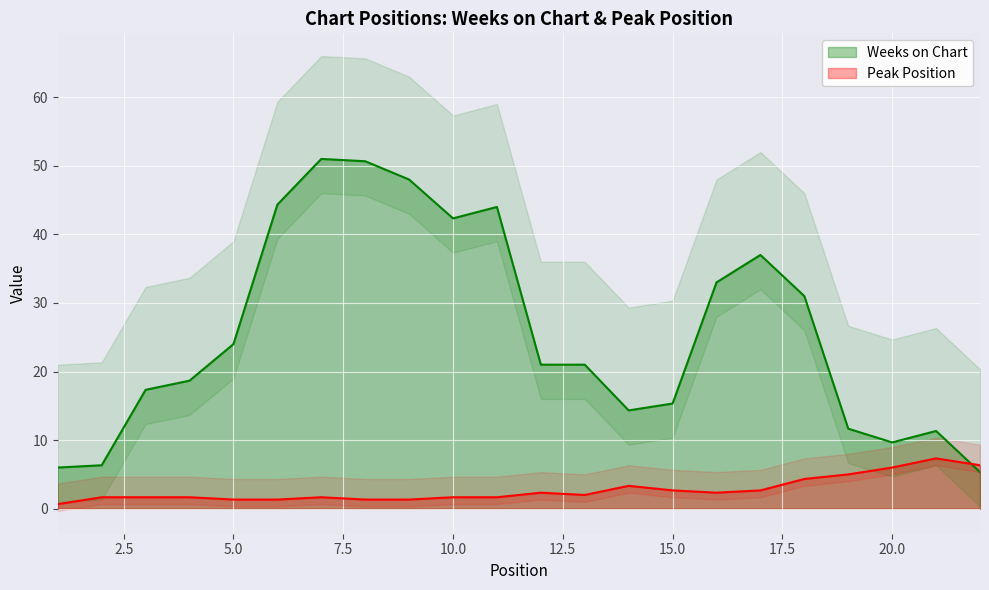

How many intersections are there between Weeks on Chart and Peak Position?

1